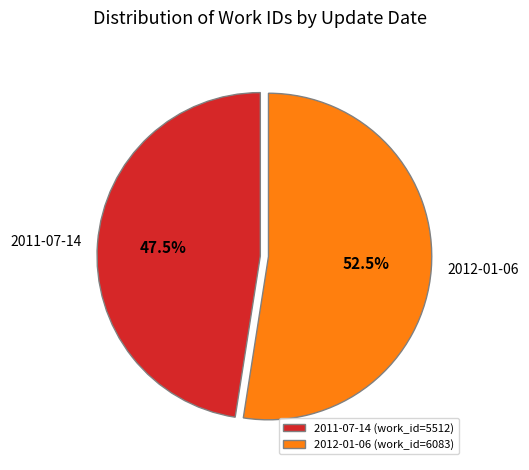

What percentage do 2011-07-14 and 2012-01-06 together represent?

100.0%